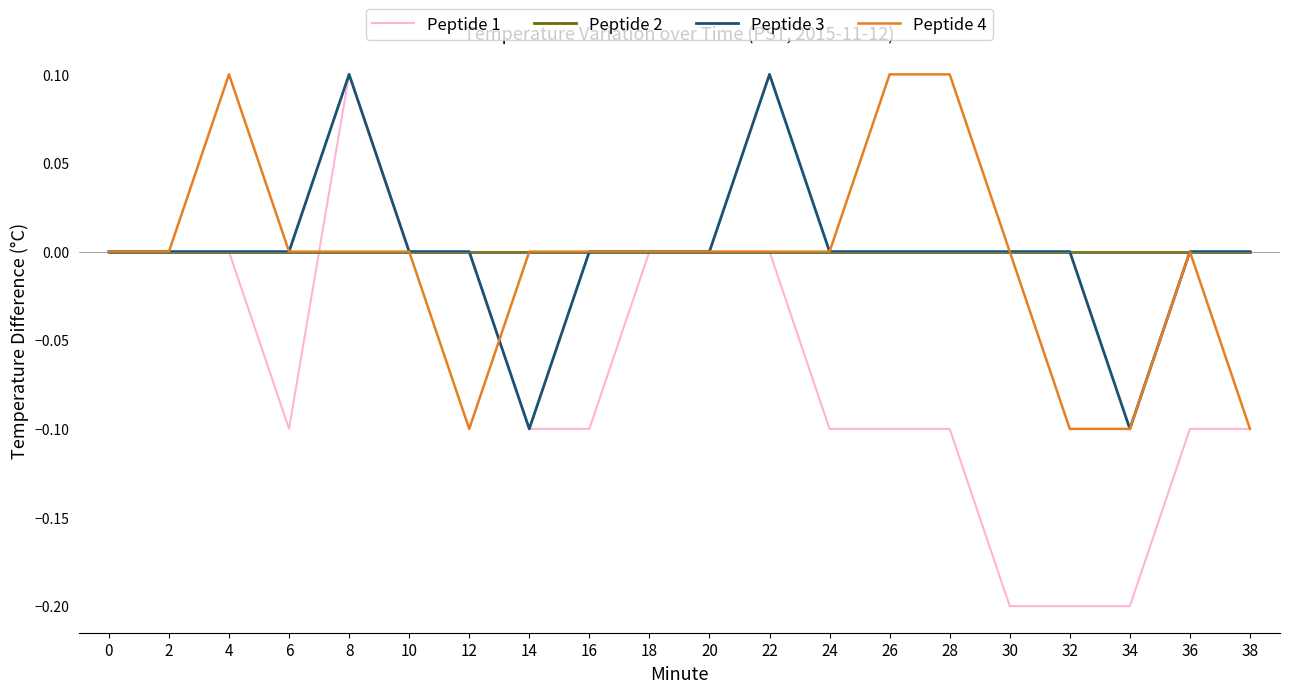

The value of Peptide 1 at 4 is 0.0. True or false?

True